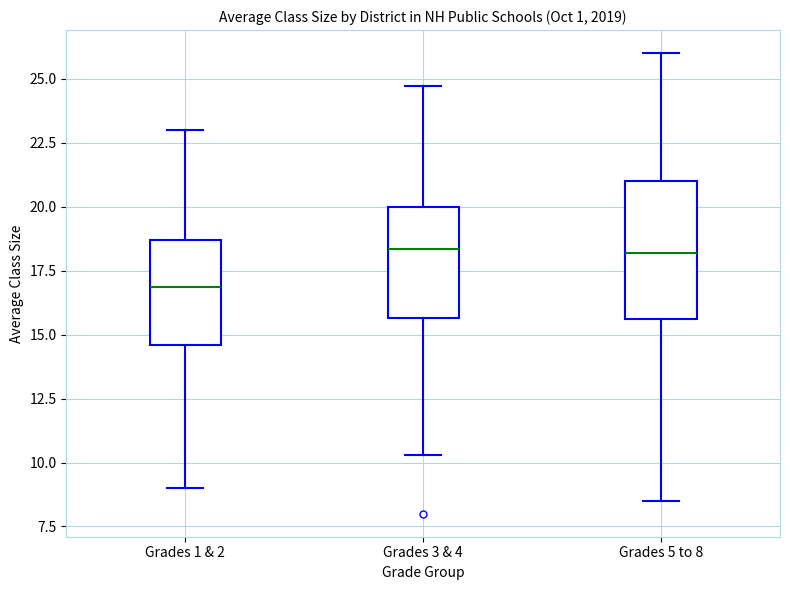

Reading left to right, read every box against the y-axis: the position of its median line, the range the box covers, and the ends of its whiskers. The values are not printed on the chart, so give them approximately, as read against the axis.

Grades 1 & 2: median 17.0, box 14.5 to 18.5, whiskers 9.0 to 23.0
Grades 3 & 4: median 18.5, box 15.5 to 20.0, whiskers 10.5 to 24.5
Grades 5 to 8: median 18.0, box 15.5 to 21.0, whiskers 8.5 to 26.0